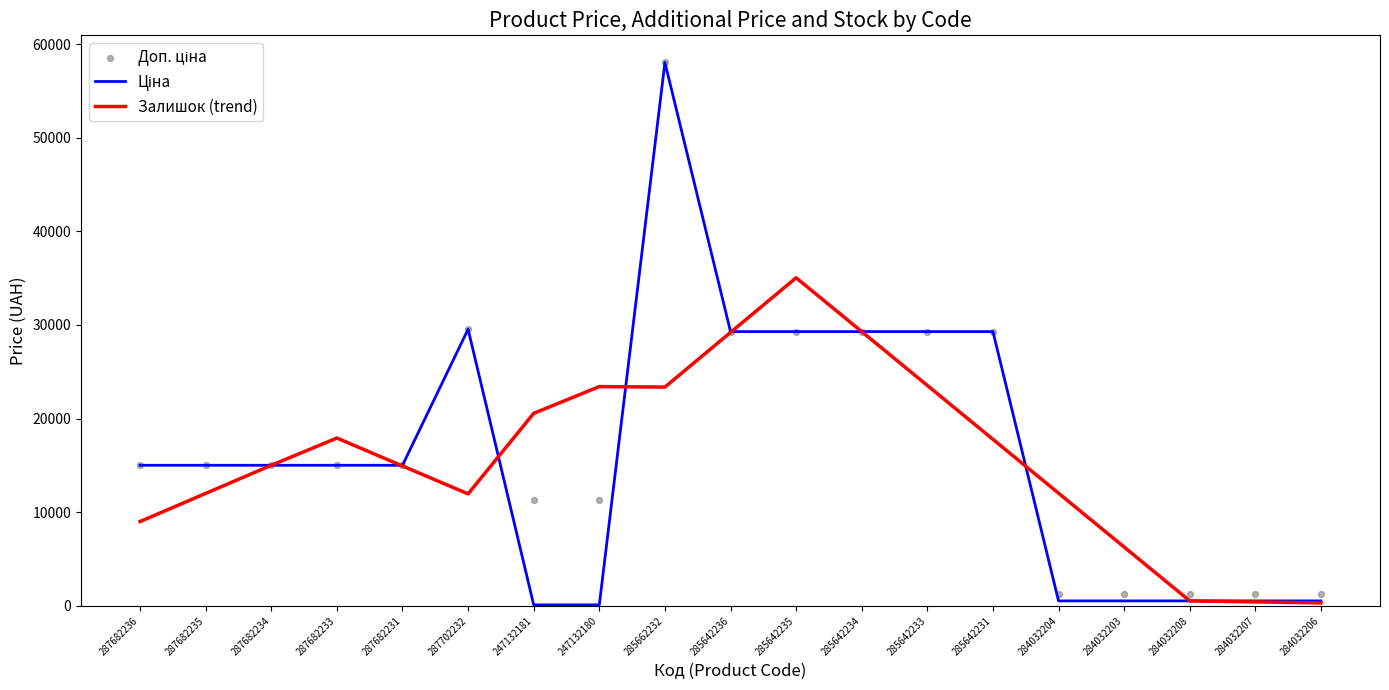

At how many categories does at least one series exceed 8030?

15